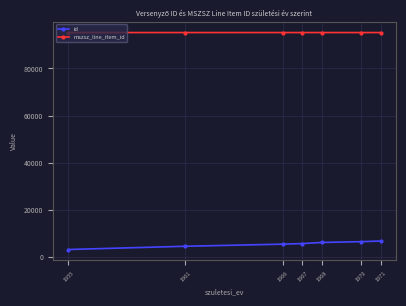

True or false: mszsz_line_item_id and id intersect in this chart.

False